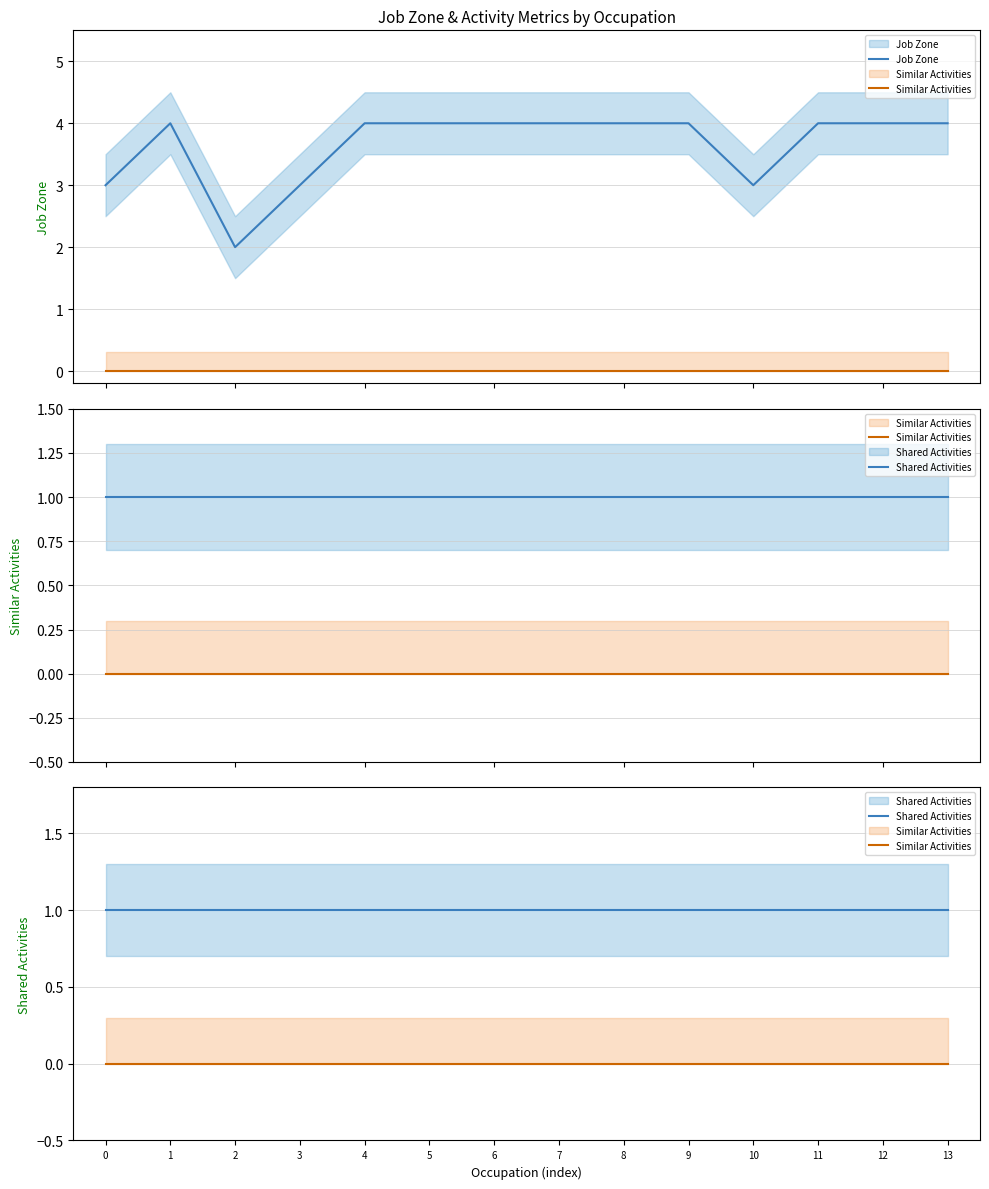

Rank the series at 8 from highest to lowest value.

Job Zone, Shared Activities, Similar Activities